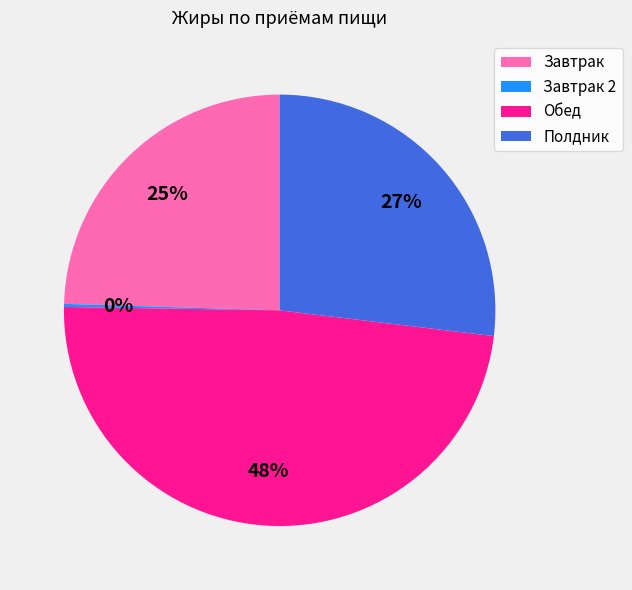

Combined, do Полдник and Завтрак account for over 50%?

Yes